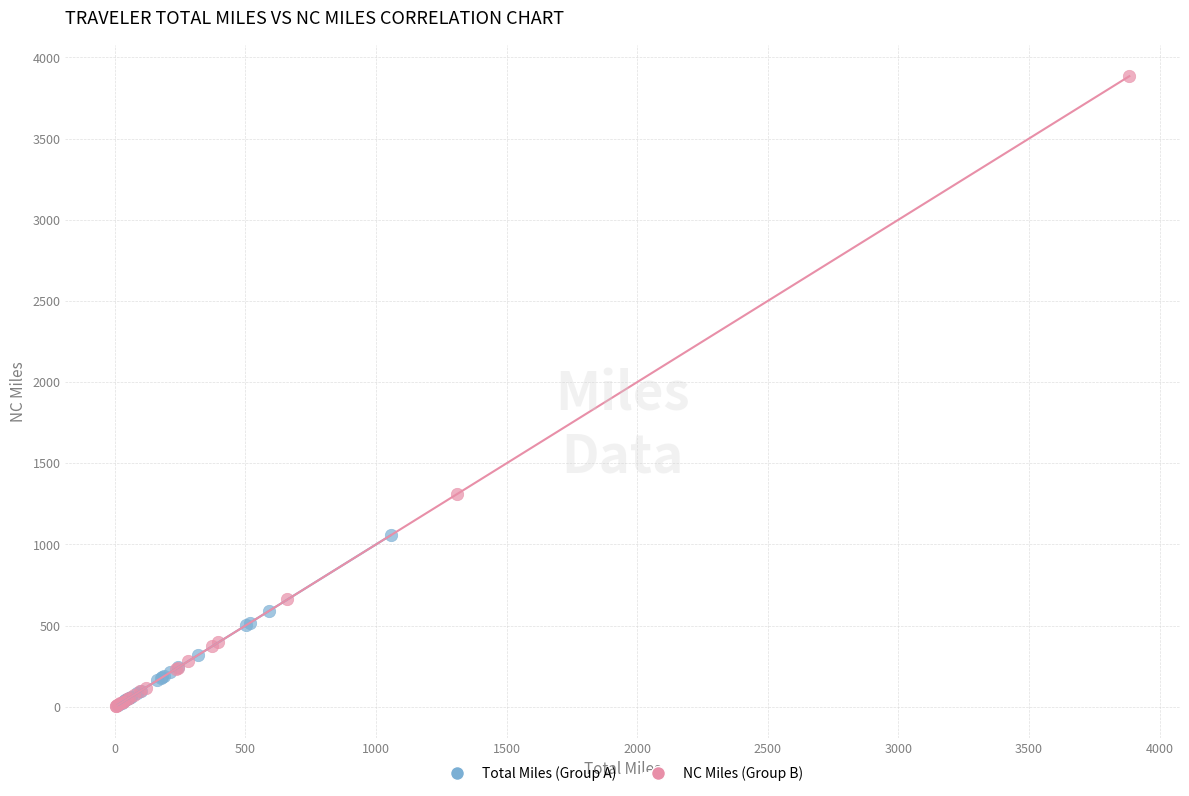

Which series has the largest Y range (max minus min)?

NC Miles (Group B)